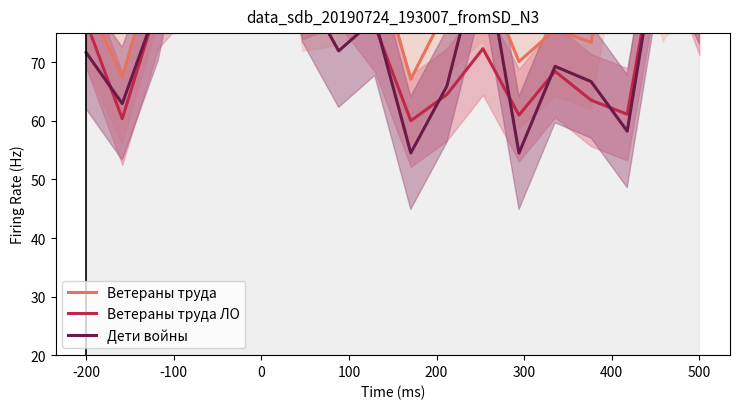

What are all the series names shown in the legend?

Ветераны труда, Ветераны труда ЛО, Дети войны